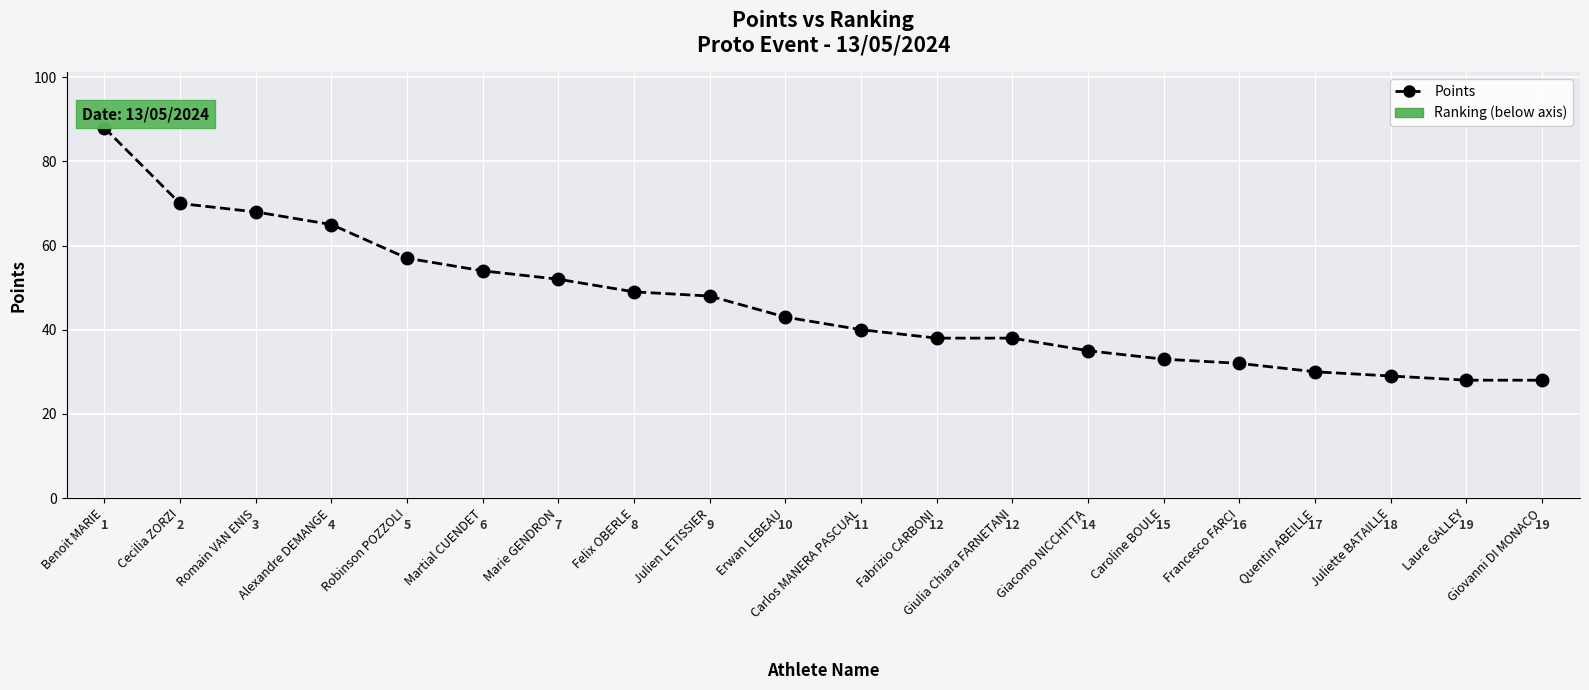

Where does the data first go above 43?

Benoit MARIE